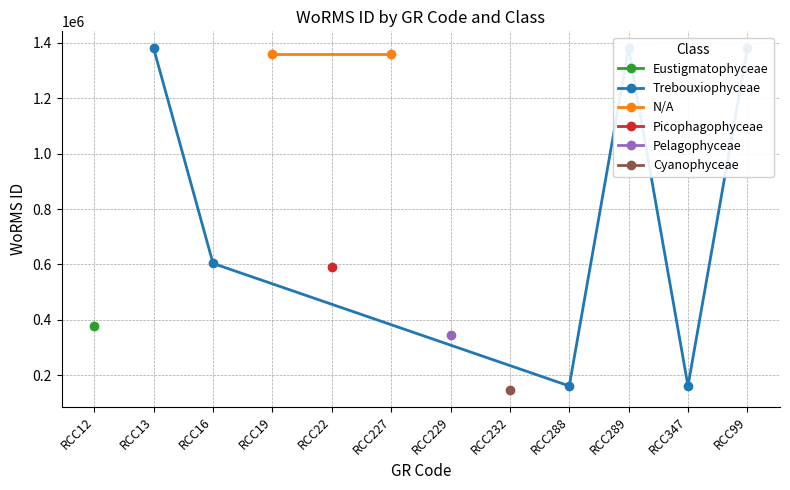

True or false: Other Classes has more than 1 interior local peaks.

True